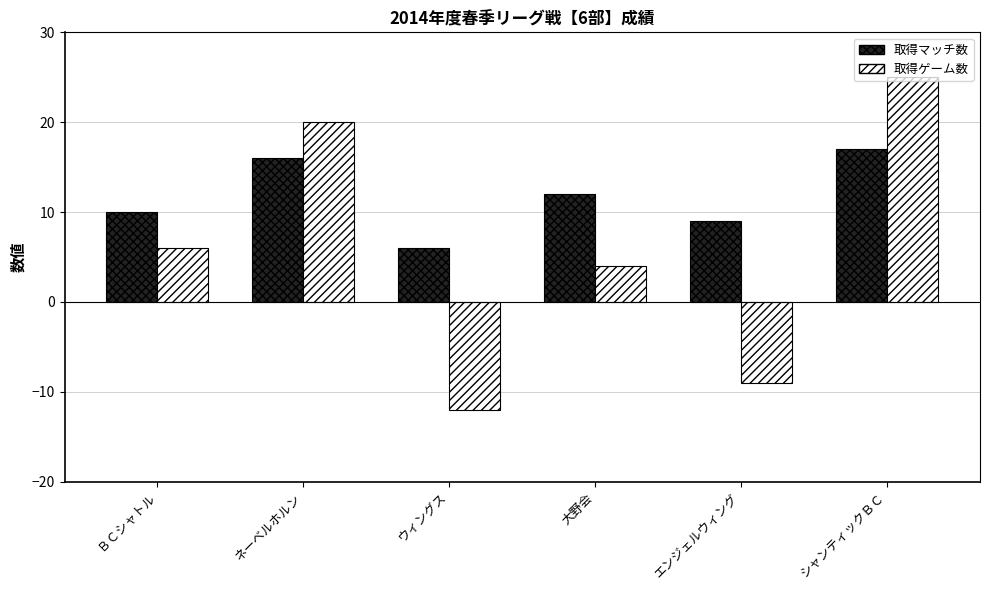

What is the sum of the 取得マッチ数 values at ウィングス and ＢＣシャトル?

16